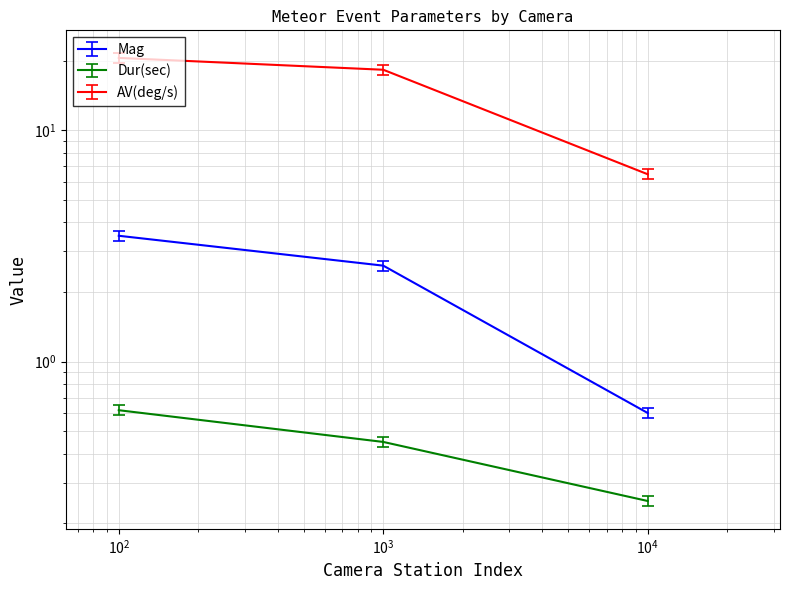

What is the minimum value for AV(deg/s)?

6.5